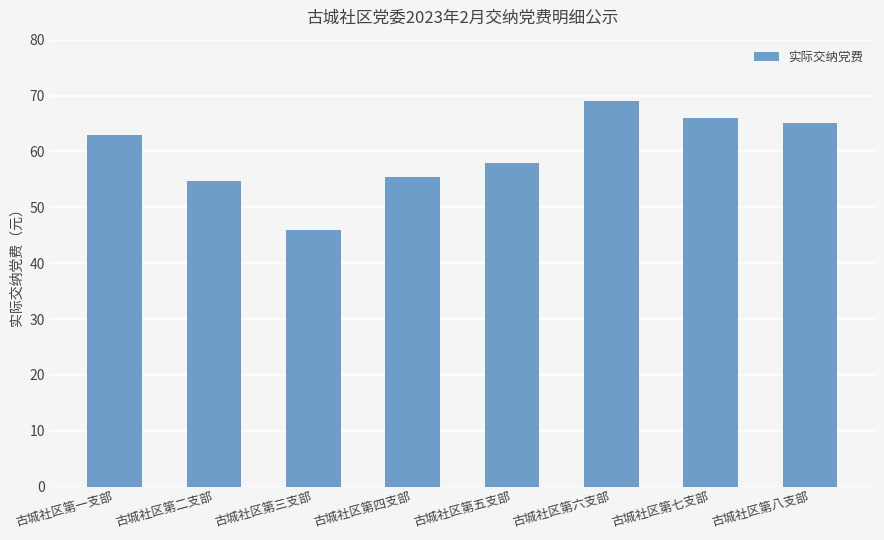

What is the ratio of the value at 古城社区第二支部 to the value at 古城社区第三支部?

1.2